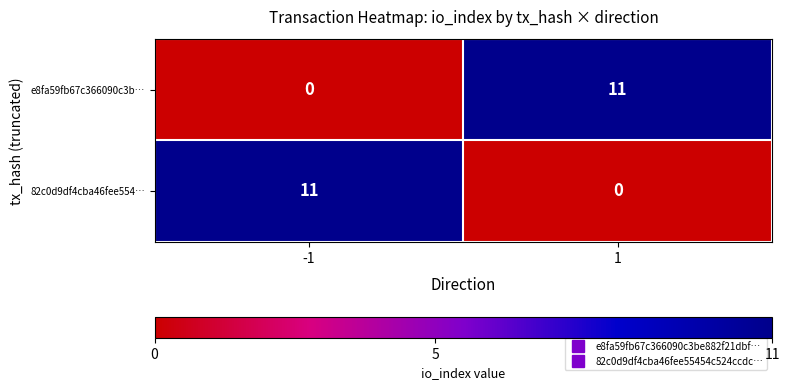

What is the sum of all e8fa59fb67c366090c3b… values?

11